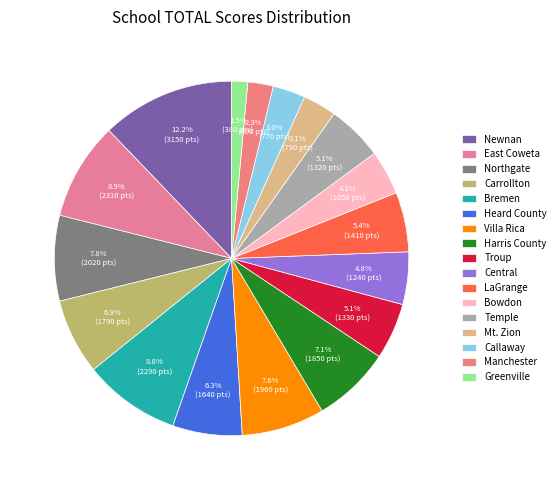

What percentage is NOT represented by Temple?

94.9%